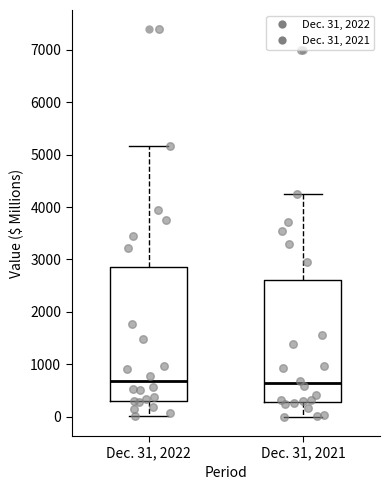

Reading left to right, read every box against the y-axis: the position of its median line, the range the box covers, and the ends of its whiskers. The values are not printed on the chart, so give them approximately, as read against the axis.

Dec. 31, 2022: median 700, box 300 to 2800, whiskers 0 to 5200
Dec. 31, 2021: median 600, box 300 to 2600, whiskers 0 to 4300